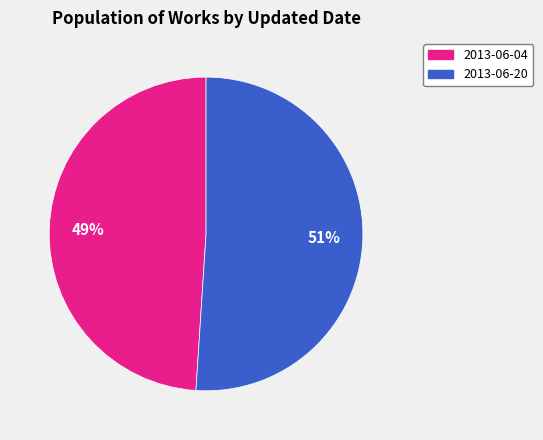

Which slice is the smallest?

2013-06-04